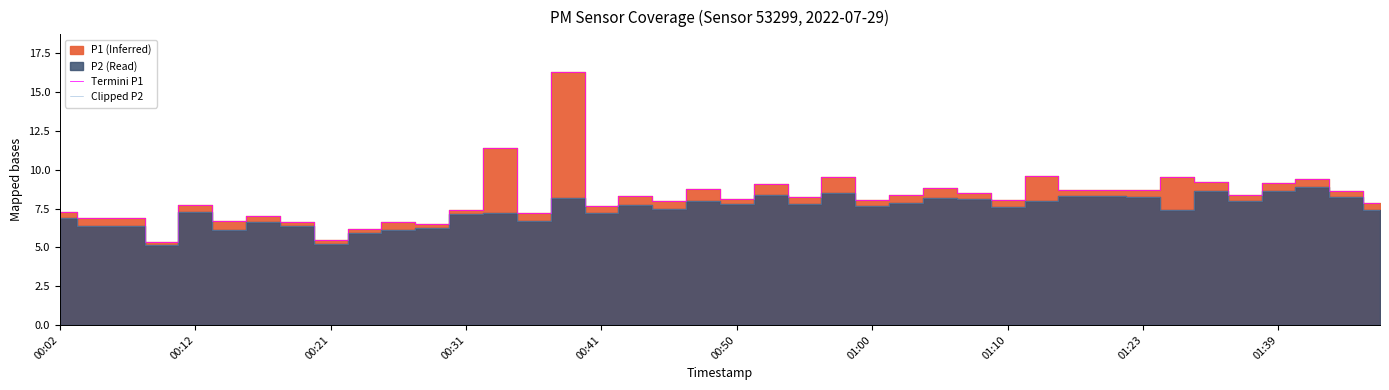

What is the highest value of the Termini P1 series?

16.3